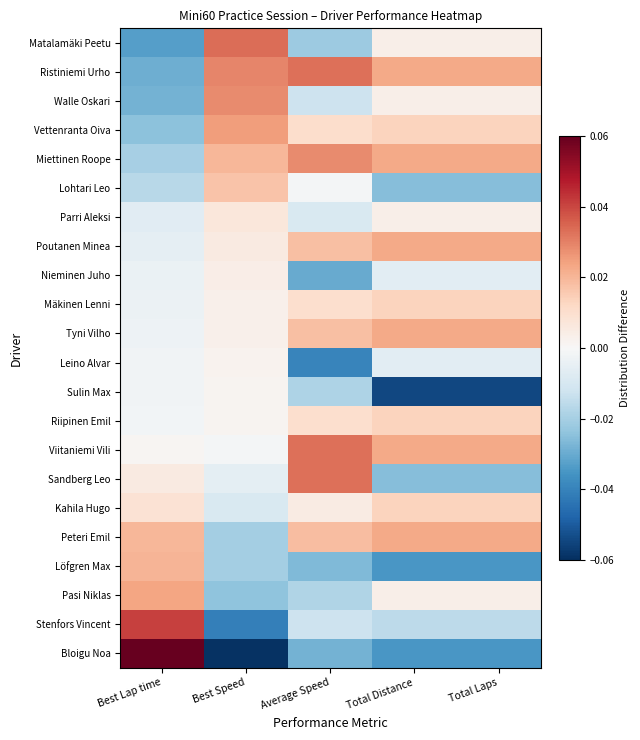

Between Best Lap time and Total Laps, which series saw the biggest shift?

Bloigu Noa